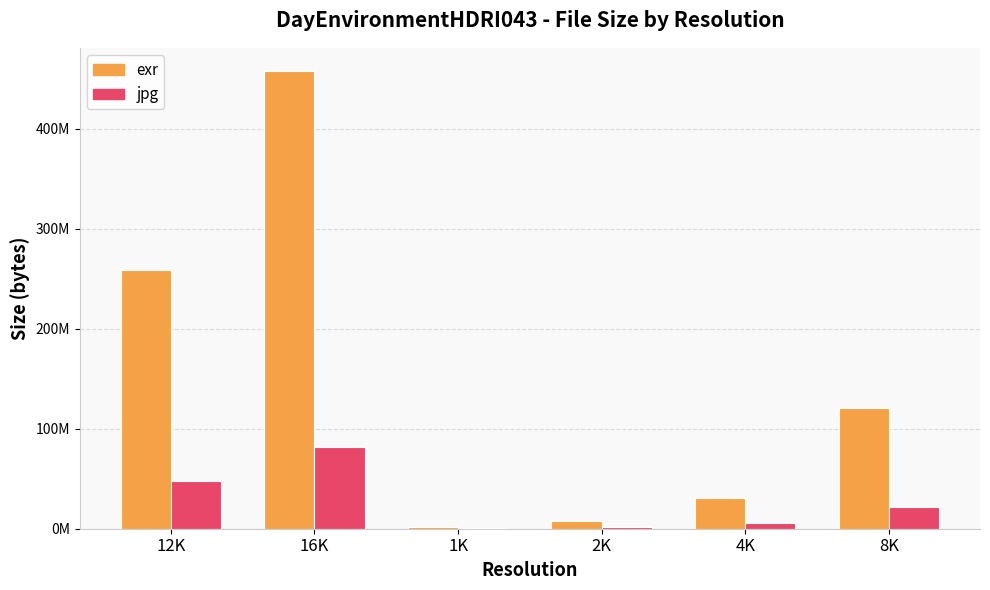

What is the difference between the exr values at 12K and 8K?

138823106